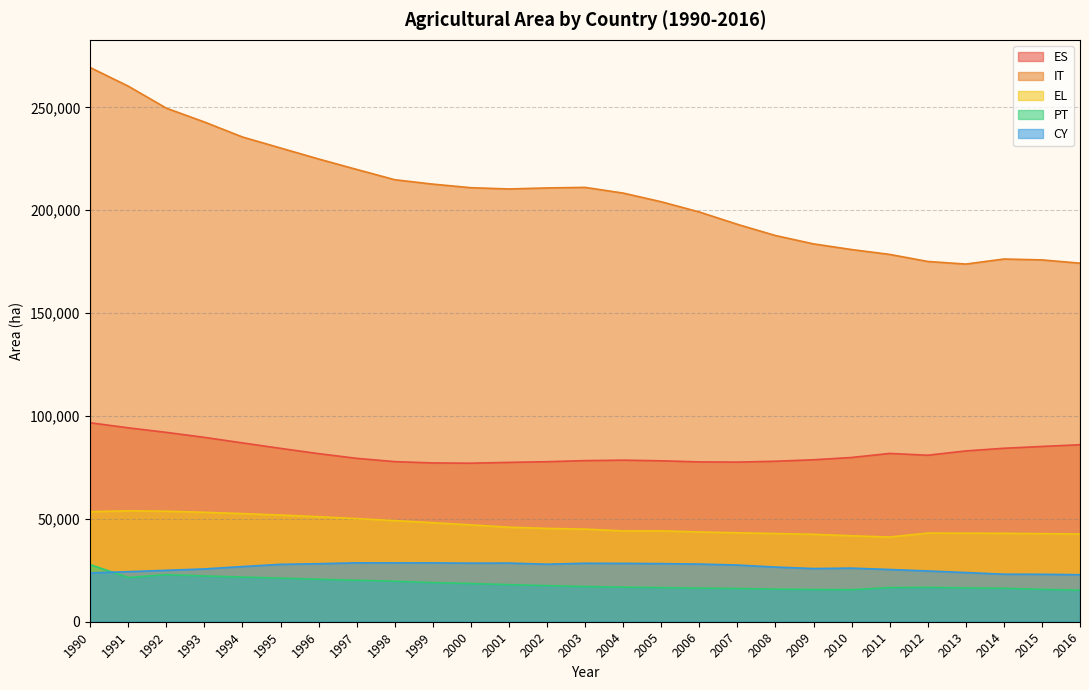

What are all the series names shown in the legend?

ES, IT, EL, PT, CY